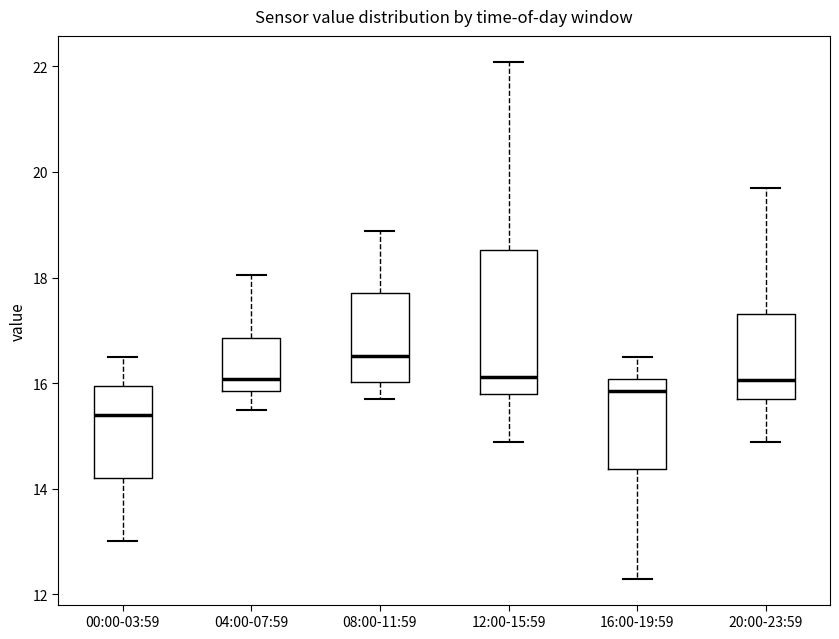

Which box is the tallest, from its lower edge to its upper edge?

12:00-15:59